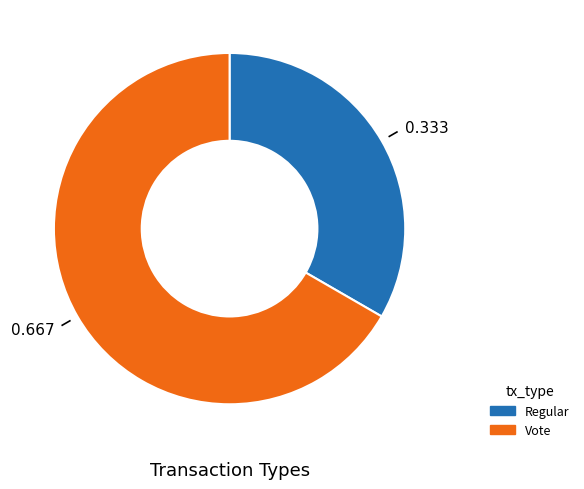

Rank the categories by value from highest to lowest.

Vote, Regular